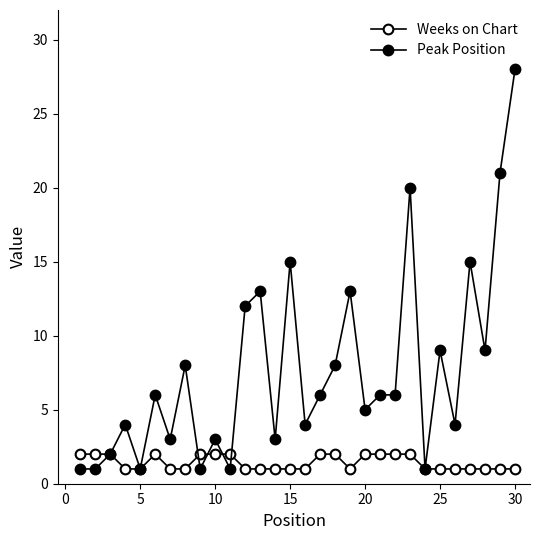

How many distinct data groups are displayed?

2